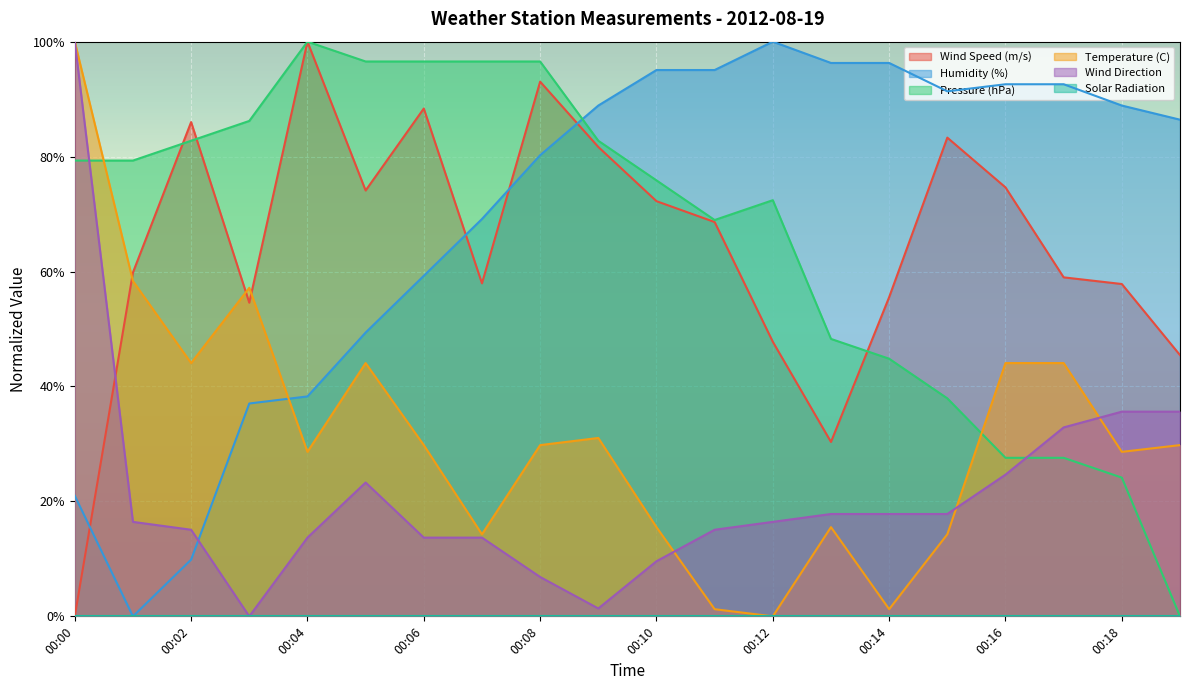

What is the sum of all Wind Speed (m/s) values?

1290.3